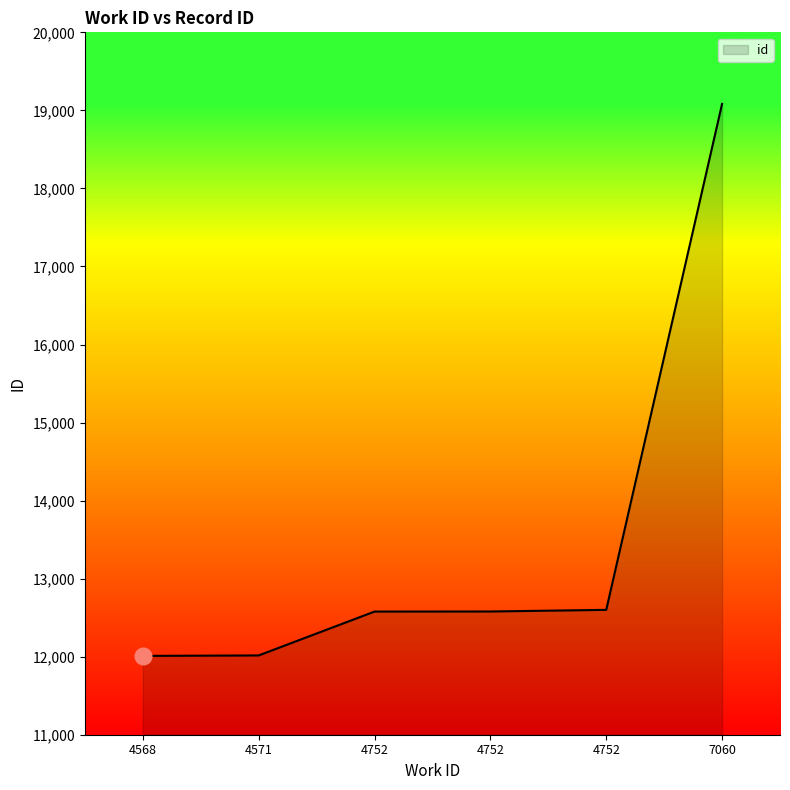

How many lines are shown in the chart?

1